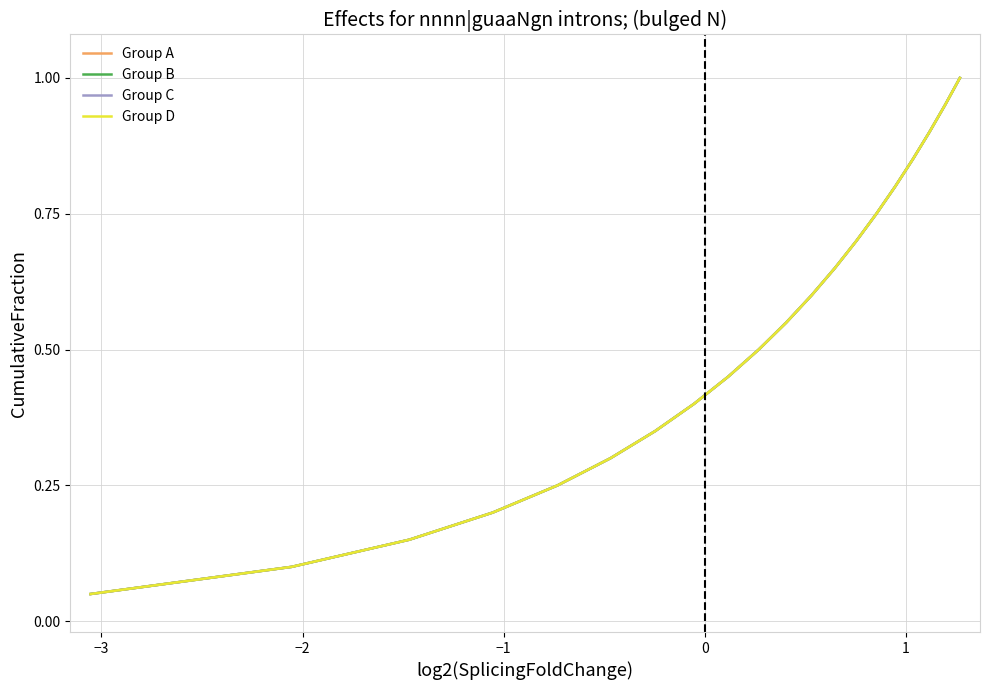

Which series has the largest range (max minus min)?

Group A